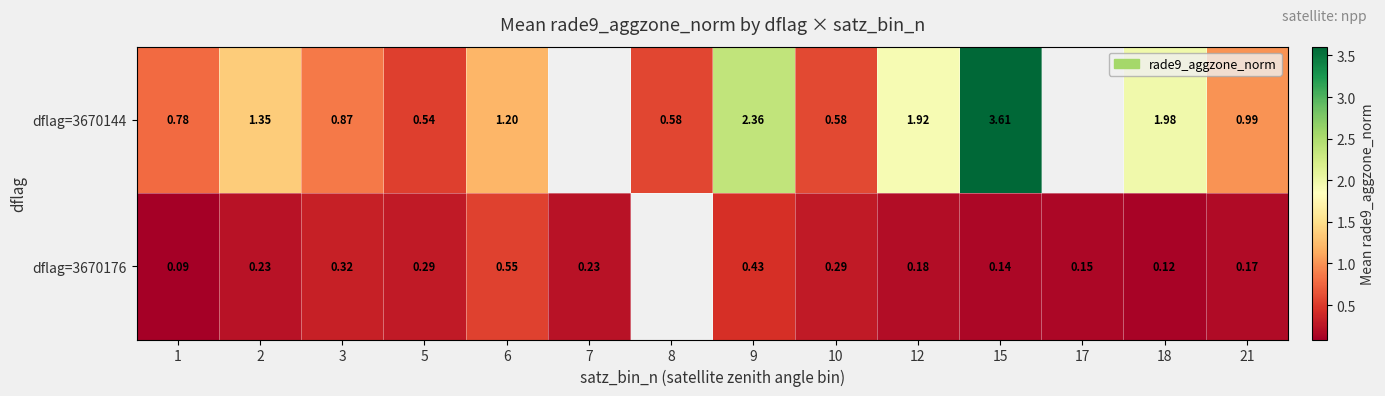

What is the difference between the dflag=3670176 values at 9 and 3?

0.1